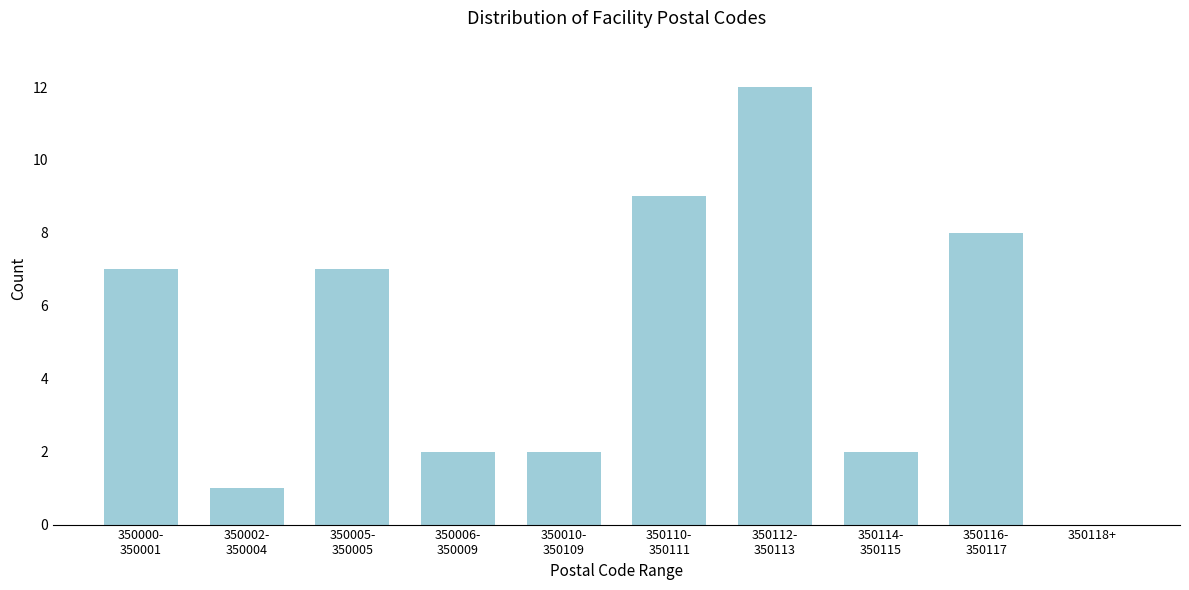

What is the greatest value displayed?

12